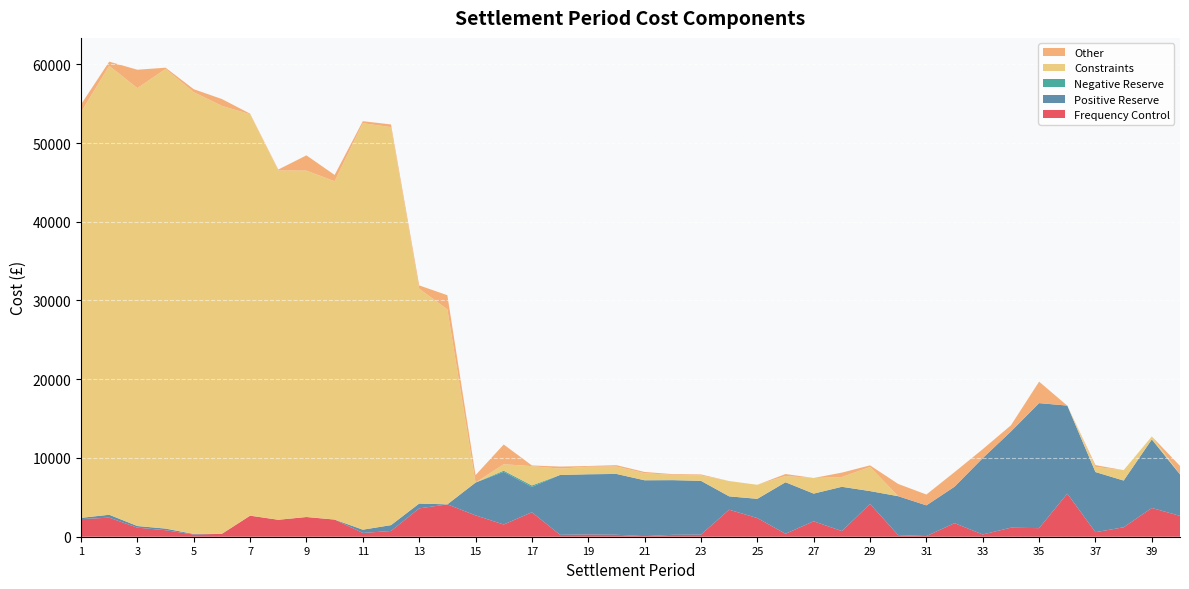

Reading right to left, extract all data points from this chart.

Frequency Control: 2649.0	3650.8	1198.3	575.8	5471.6	1089.6	1149.0	288.0	1722.1	83.5	205.3	4162.1	720.5	1959.8	378.6	2372.1	3430.3	264.6	242.0	73.3	250.3	281.4	242.1	3106.5	1551.4	2712.9	4109.2	3600.6	726.6	480.1	2178.3	2503.1	2153.8	2674.2	365.6	280.3	826.9	1151.5	2422.2	2234.5
Positive Reserve: 5263.9	8706.4	5935.2	7637.1	11181.6	15877.2	12215.0	9697.2	4631.6	3899.4	4942.0	1633.6	5620.0	3515.6	6538.1	2439.4	1696.3	6833.9	6943.7	7096.2	7723.1	7649.9	7601.1	3218.7	6681.8	4162.2	0.0	613.1	745.3	413.1	0.0	0.0	0.0	0.0	10.4	70.2	206.2	204.6	366.8	160.0
Negative Reserve: 0.0	0.0	0.0	0.0	0.0	0.0	0.0	0.0	0.0	0.0	0.0	0.0	0.0	0.0	0.0	0.0	0.0	0.0	0.0	0.0	0.0	0.0	0.0	184.8	152.5	0.0	0.0	0.0	0.0	0.0	0.0	0.0	0.0	0.0	0.0	0.0	0.0	0.0	0.0	0.0
Constraints: 0.0	377.7	1317.6	646.5	0.0	0.0	0.0	0.0	0.0	0.0	0.0	3068.0	1236.1	1984.0	794.0	1783.3	1944.0	688.1	670.7	894.9	937.7	954.0	806.8	2455.8	818.1	0.0	24759.4	27282.7	50542.3	51620.1	42969.4	43991.6	44360.3	50980.3	54335.1	56107.5	58372.0	55613.2	57017.6	51510.0
Other: 1076.6	0.0	0.0	234.0	-9.5	2726.2	783.9	1133.5	1854.1	1377.2	1554.4	199.4	564.2	0.0	251.3	0.0	0.1	122.0	91.3	158.2	175.8	96.5	257.8	86.3	2511.0	945.8	1801.9	421.5	343.8	257.4	794.3	1935.7	116.1	71.7	872.1	375.1	159.4	2335.3	525.7	998.3